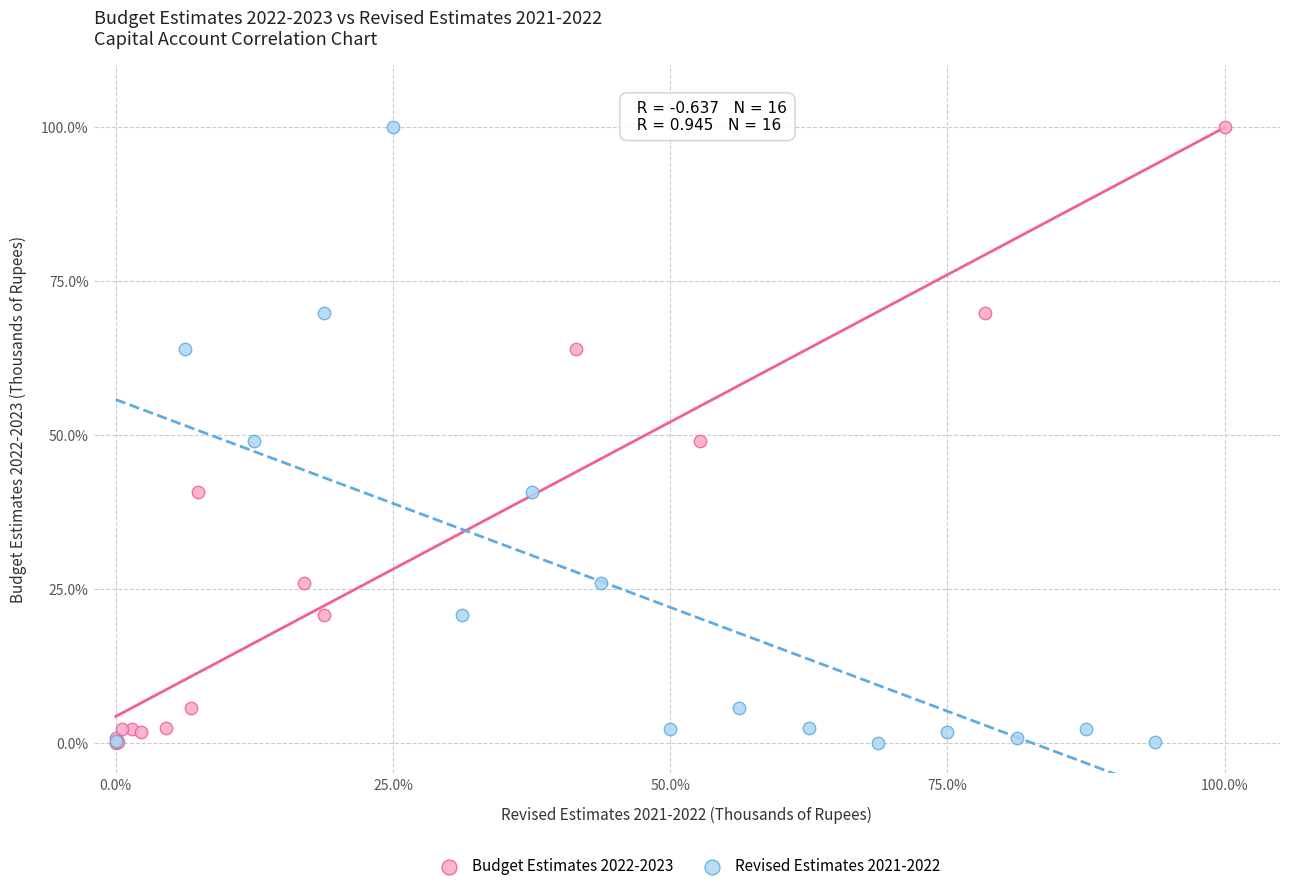

What are all the series names shown in the legend?

Budget Estimates 2022-2023, Revised Estimates 2021-2022